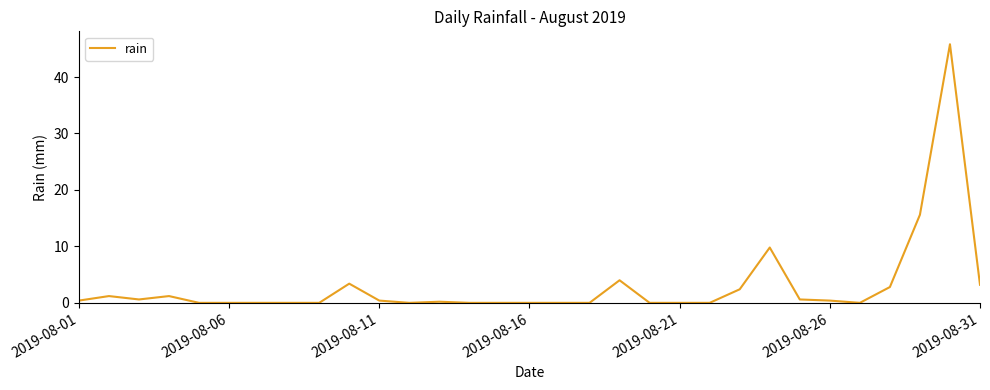

What is the maximum value shown in the chart?

45.8